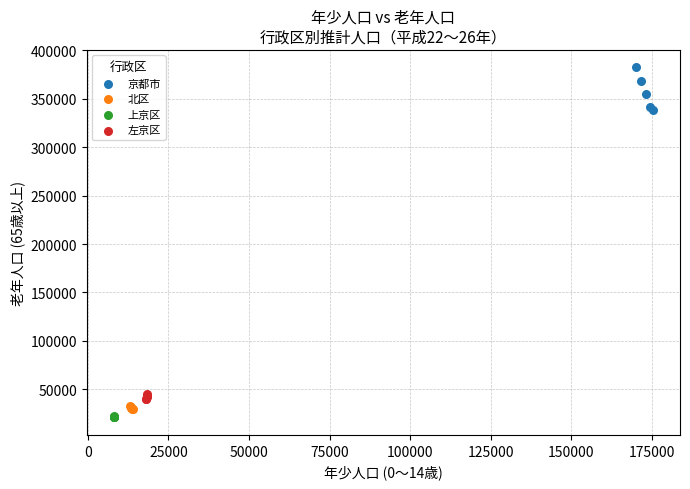

Which series reaches the maximum Y coordinate?

京都市